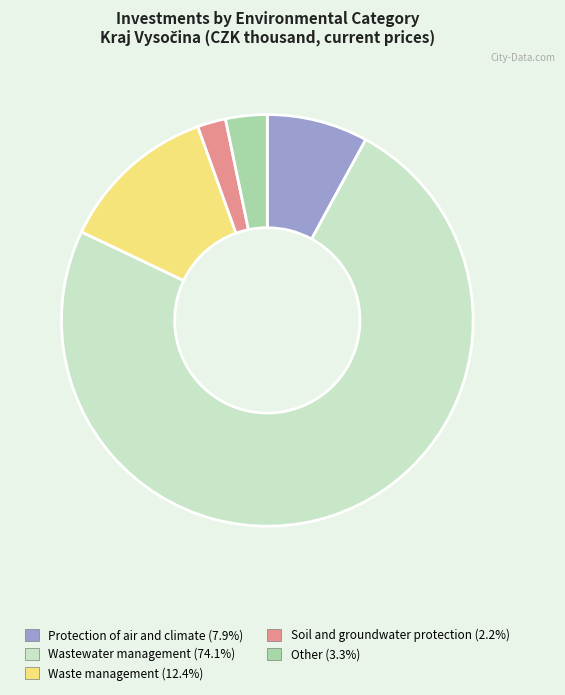

True or false: Waste management accounts for 12% of the total.

True